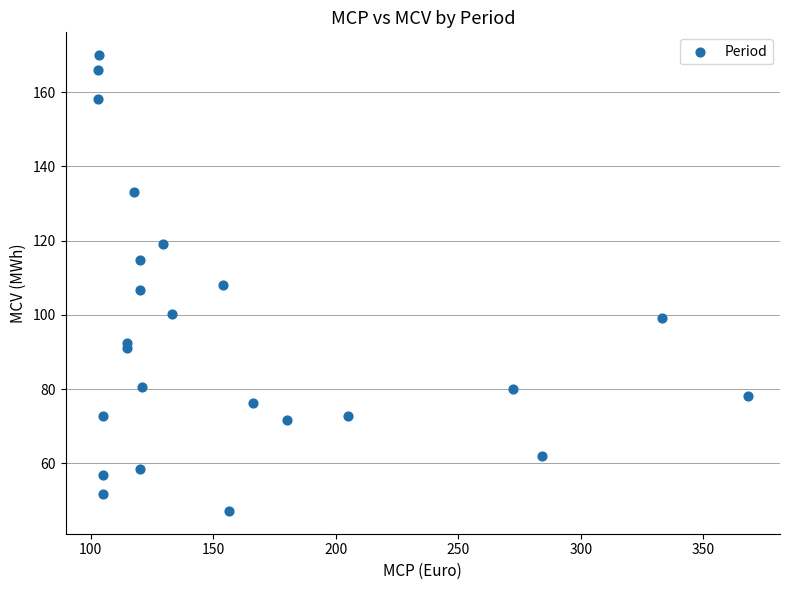

What is the range of X values (max minus min)?

265.0